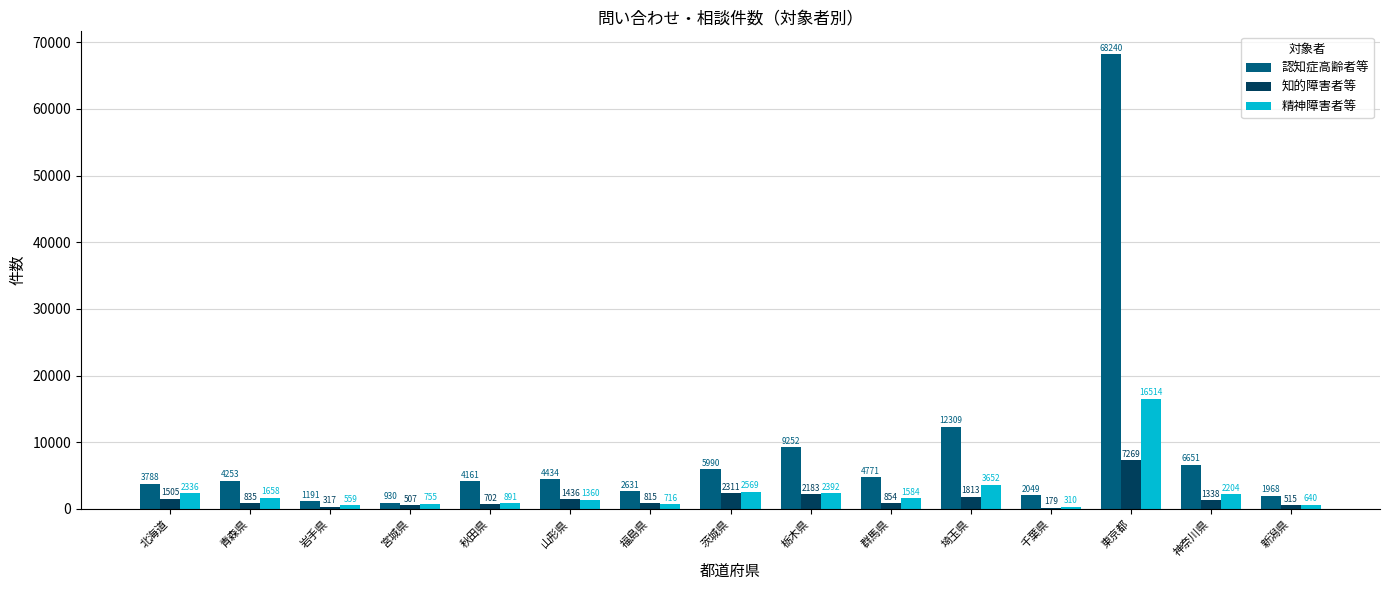

At which label does 精神障害者等 first exceed 1584?

北海道